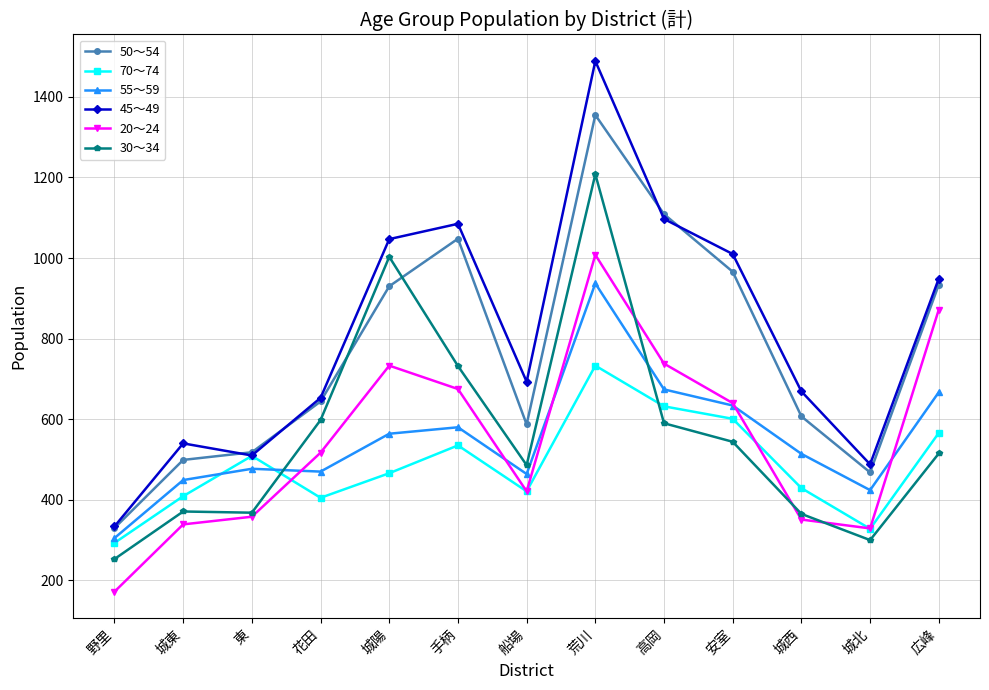

True or false: 50～54 has more than 0 interior local peaks.

True